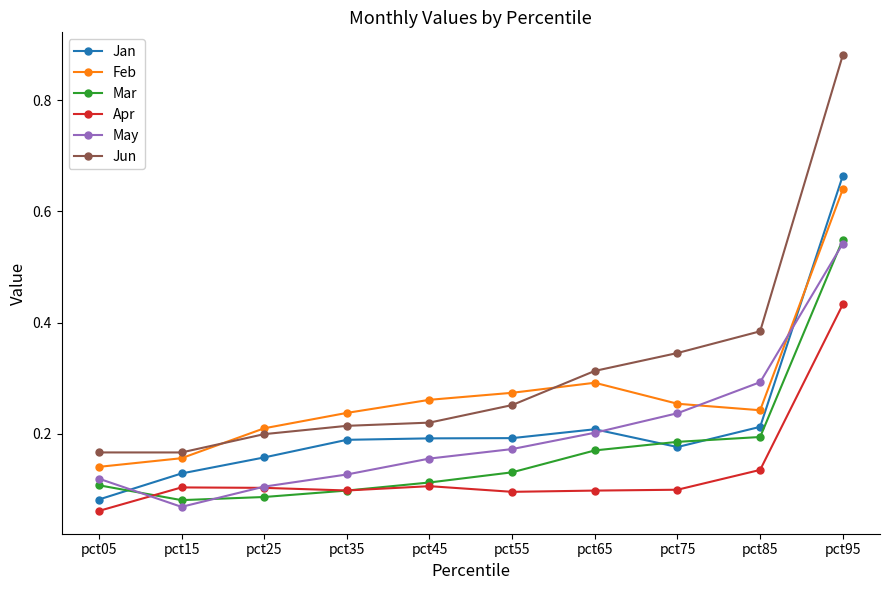

How many Jan values are between 0 and 1?

10